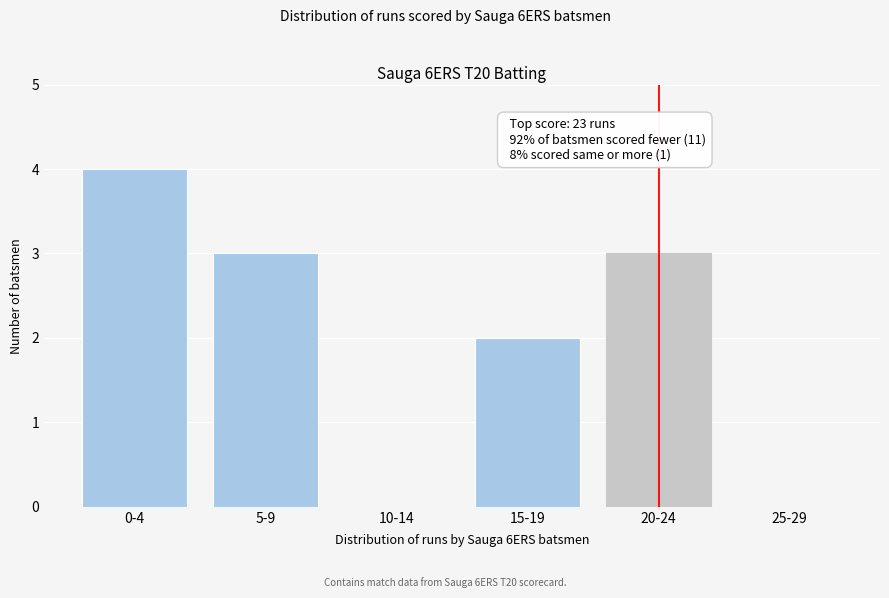

Reading left to right, transcribe all the data shown in this chart.

0-4=4	5-9=3	10-14=0	15-19=2	20-24=3	25-29=0